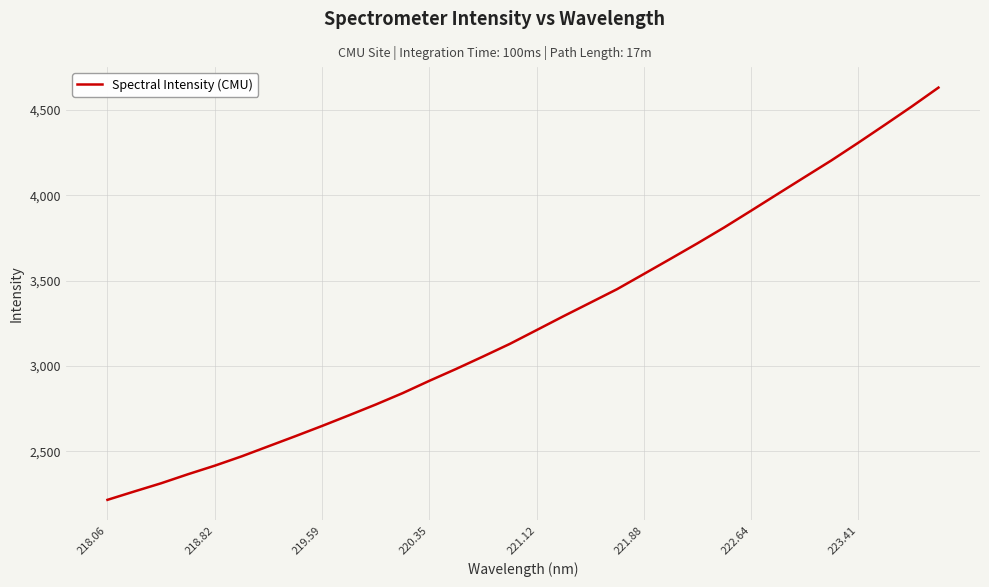

What is the greatest value displayed?

4631.9